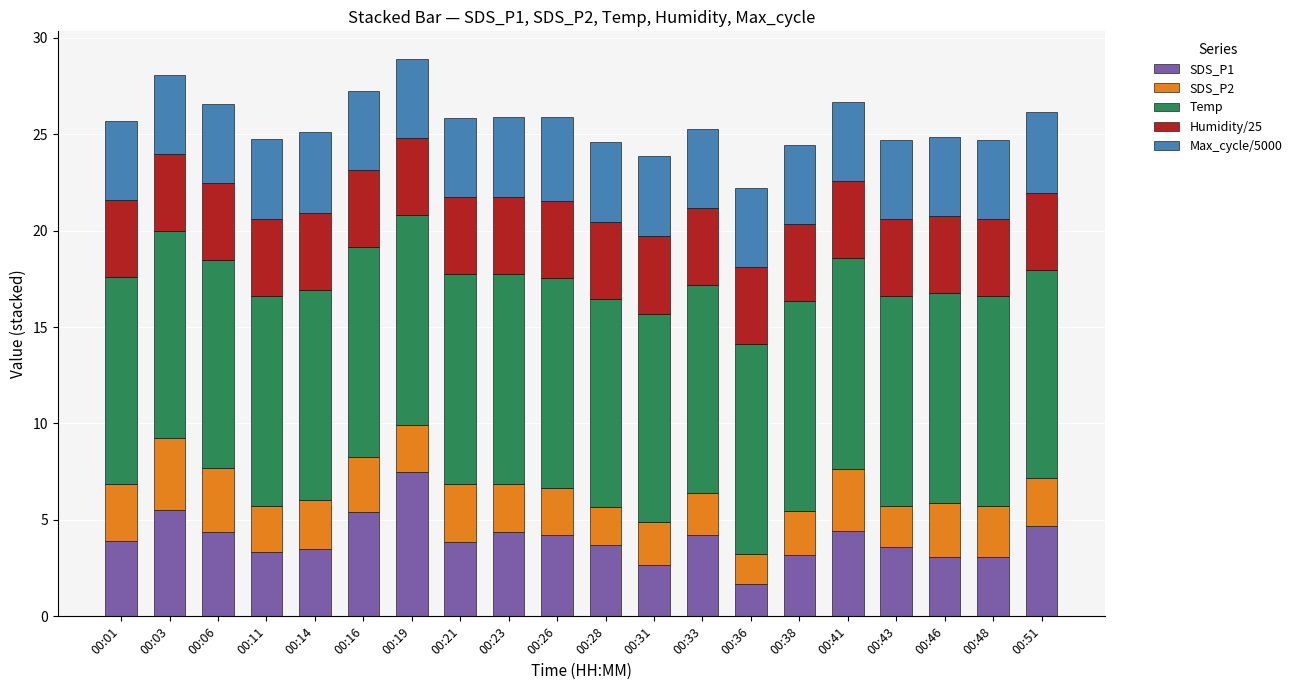

True or false: SDS_P1 has a value of 5.0 at 00:48.

False